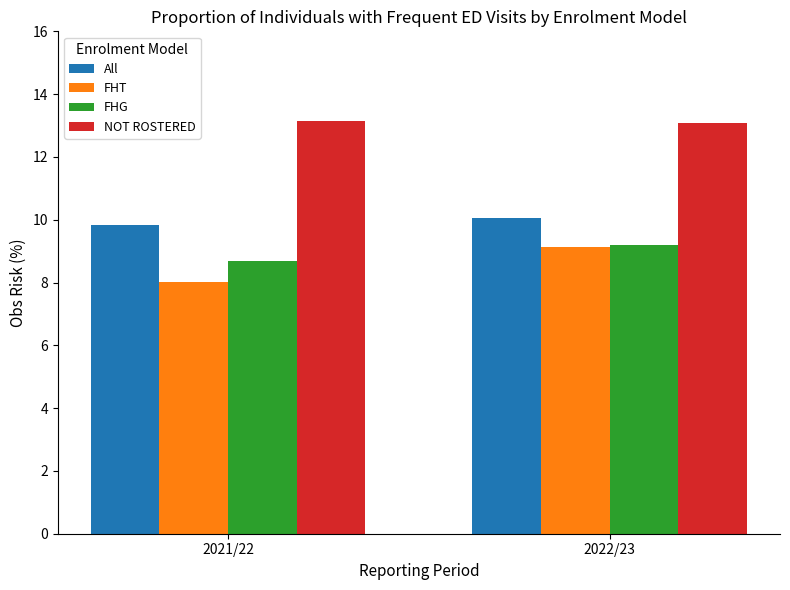

True or false: NOT ROSTERED has a value of 13.2 at 2021/22.

True